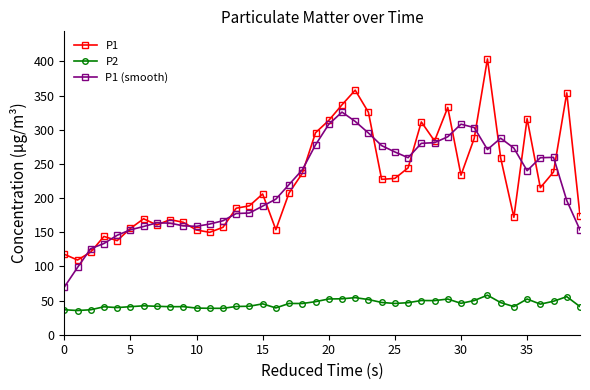

What is the greatest value displayed?

403.7